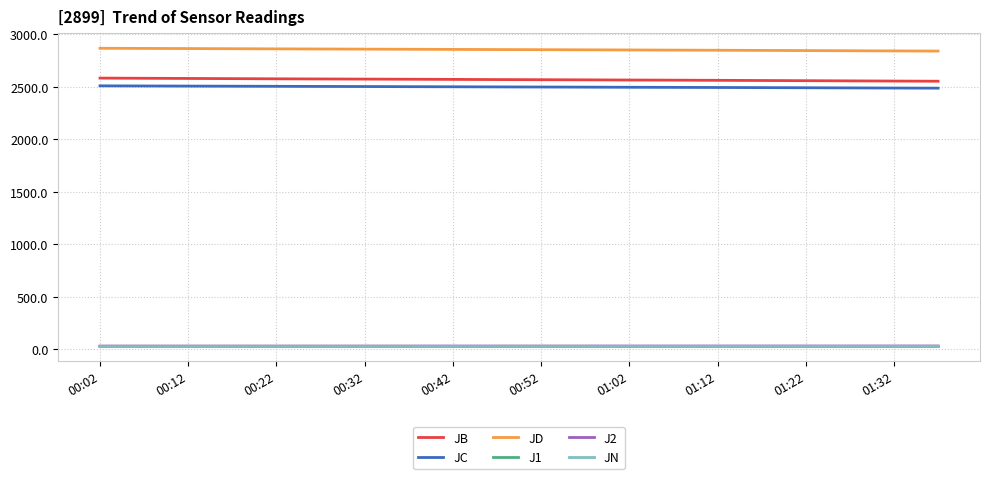

True or false: JC and J1 intersect in this chart.

False